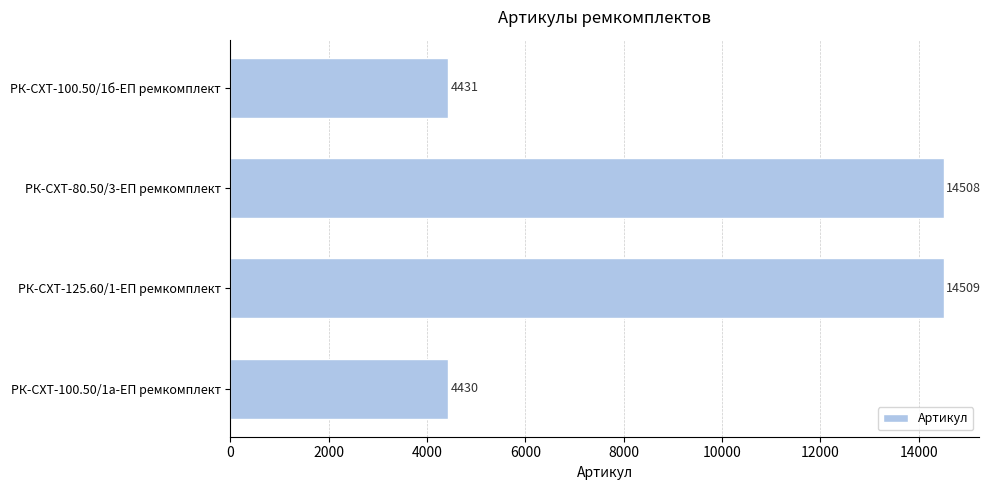

How many values are below 14508?

2